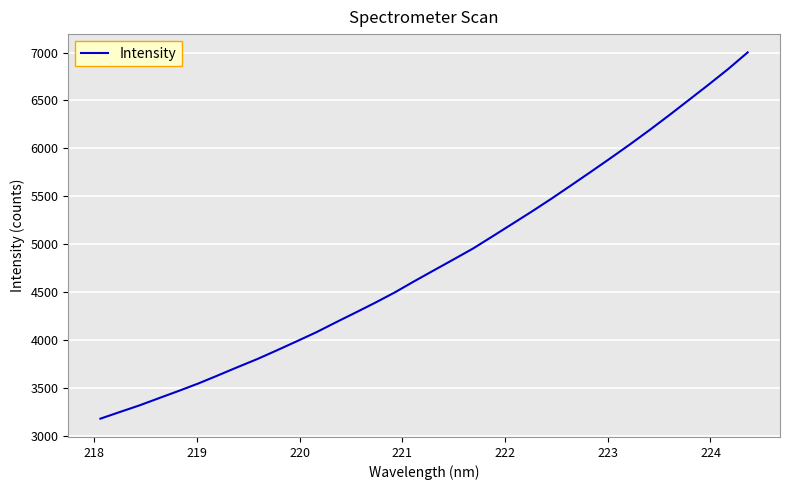

What is the greatest value displayed?

7001.0